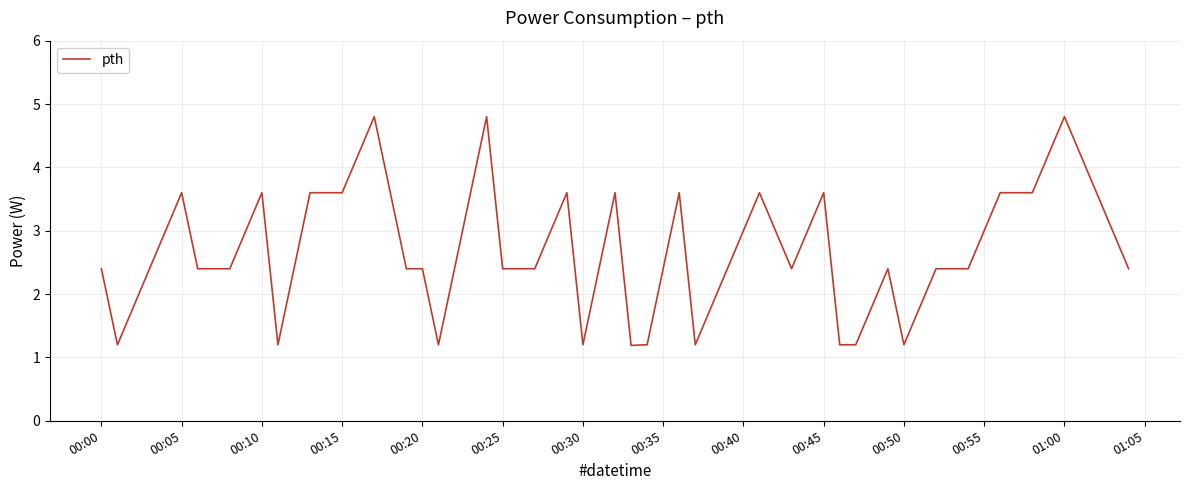

What is the difference between the maximum and minimum values?

3.6